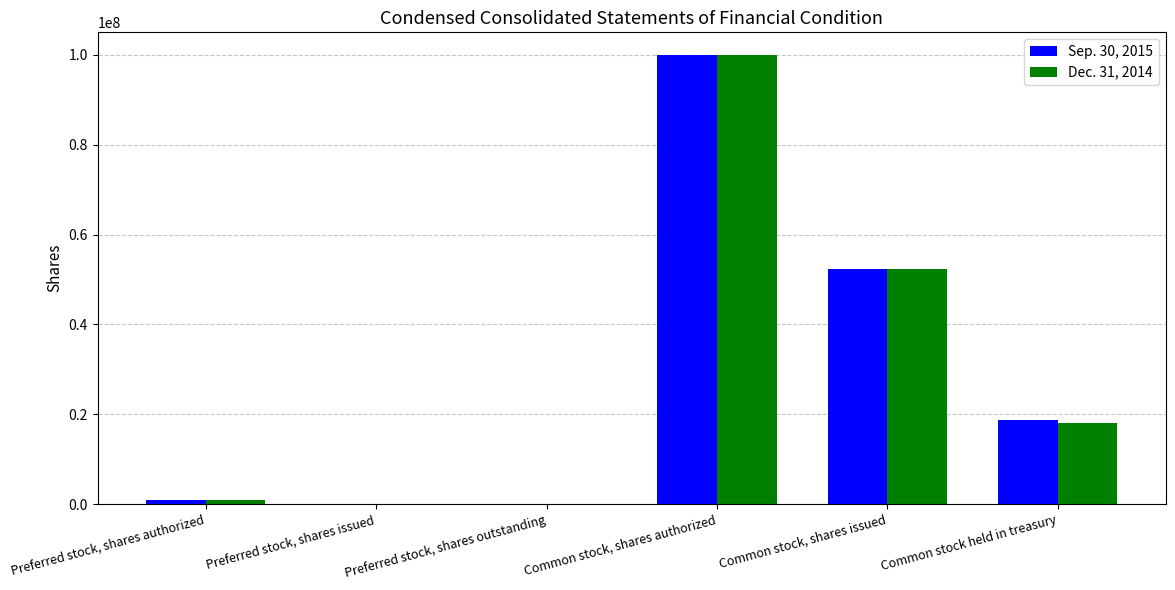

True or false: Dec. 31, 2014 has a value of 100000000 at Common stock, shares authorized.

True